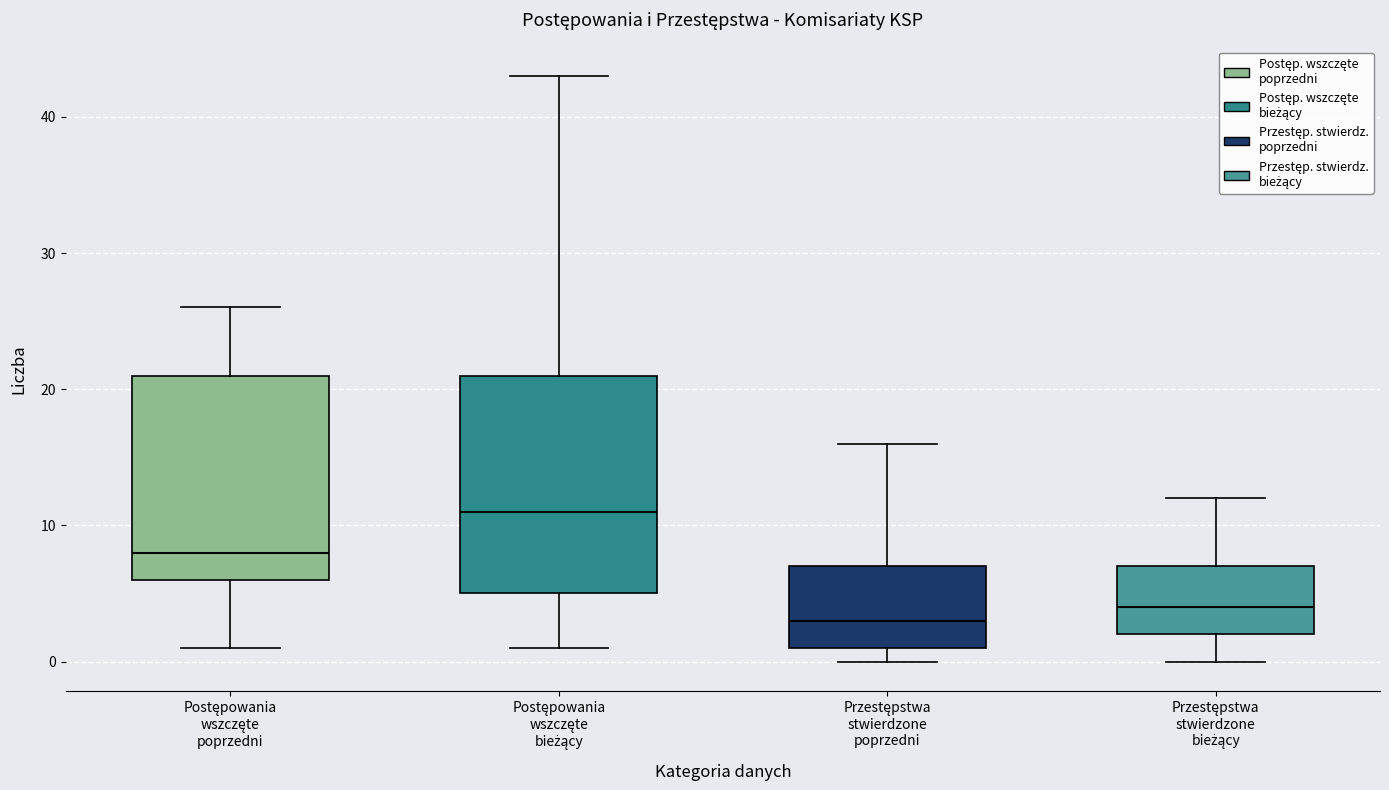

Reading left to right, transcribe this box plot: for each box, give where its median line is, the range the box spans, and where its two whiskers end, as read against the y-axis. The values are not printed on the chart, so give them approximately, as read against the axis.

Postępowania wszczęte poprzedni: median 8, box 6 to 21, whiskers 1 to 26
Postępowania wszczęte bieżący: median 11, box 5 to 21, whiskers 1 to 43
Przestępstwa stwierdzone poprzedni: median 3, box 1 to 7, whiskers 0 to 16
Przestępstwa stwierdzone bieżący: median 4, box 2 to 7, whiskers 0 to 12